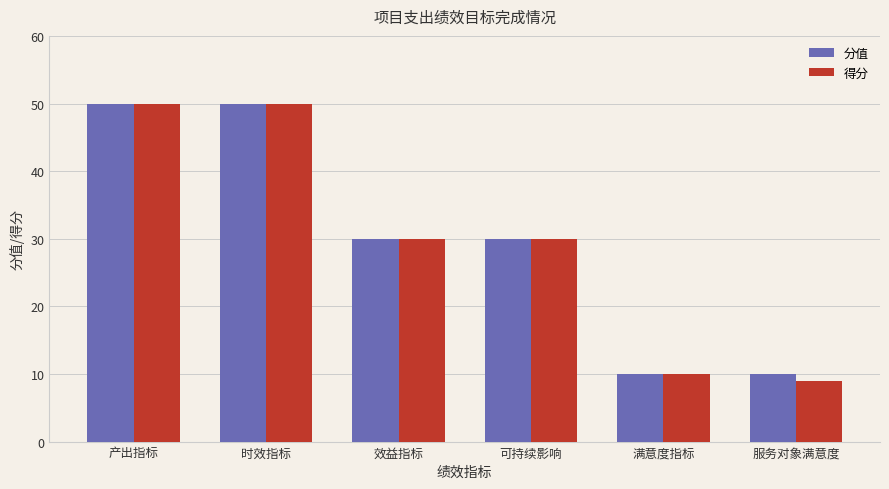

What is the difference between the second highest and second lowest values in the 分值 series?

40